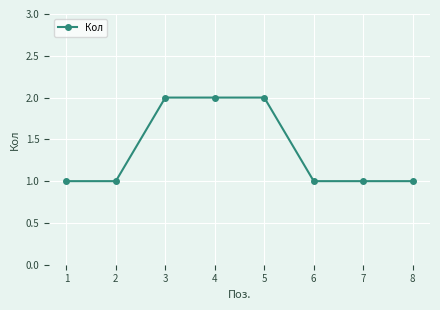

The chart shows a value of 3 at 3. True or false?

False